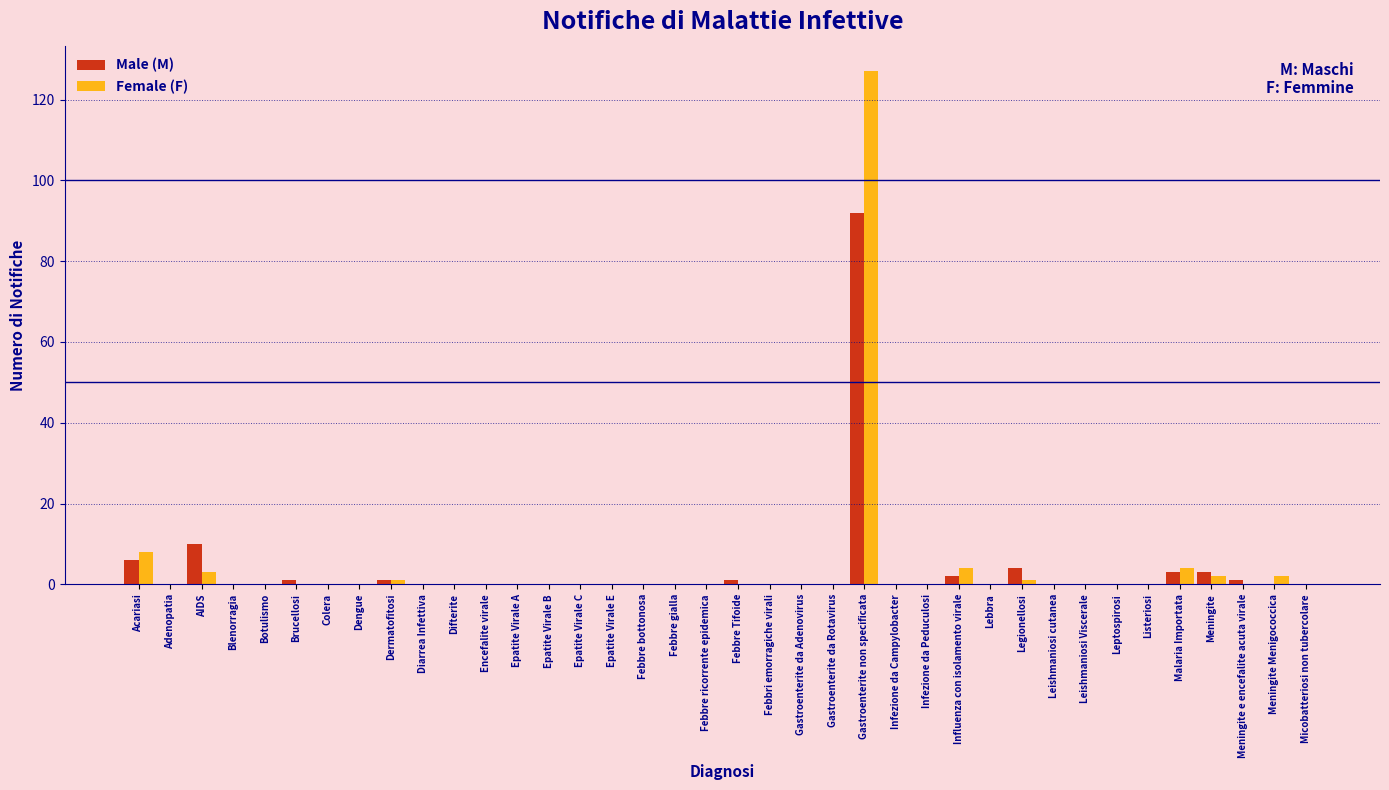

Which category has the highest value across all series?

Gastroenterite non specificata